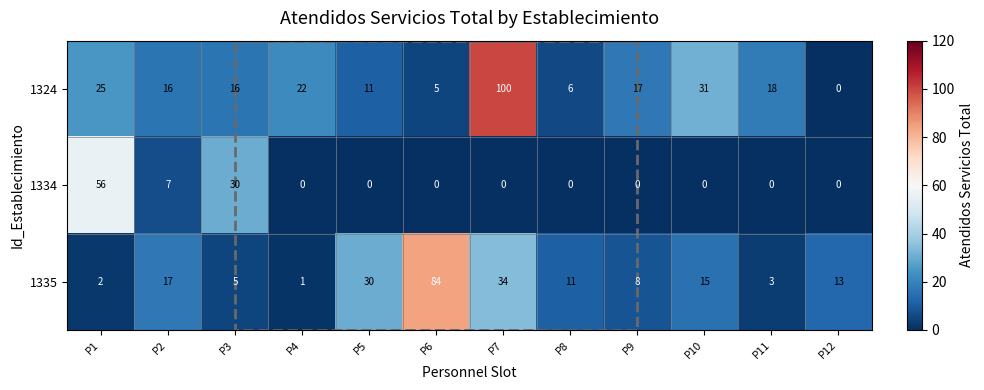

Which series has the largest total across all categories?

1324